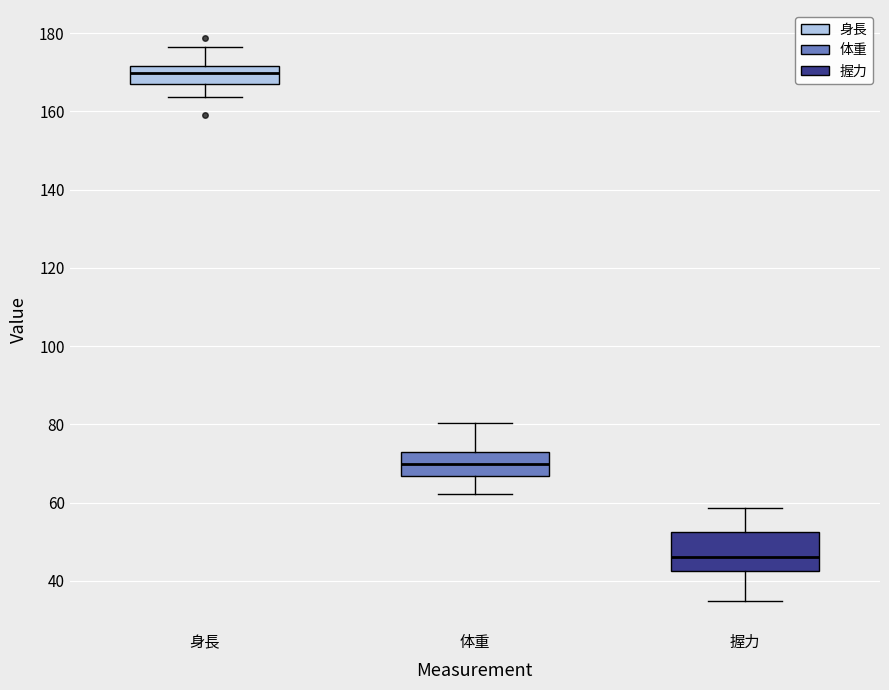

Reading left to right, transcribe this box plot: for each box, give where its median line is, the range the box spans, and where its two whiskers end, as read against the y-axis. The values are not printed on the chart, so give them approximately, as read against the axis.

身長: median 170, box 166 to 172, whiskers 164 to 176
体重: median 70, box 66 to 72, whiskers 62 to 80
握力: median 46, box 42 to 52, whiskers 34 to 58